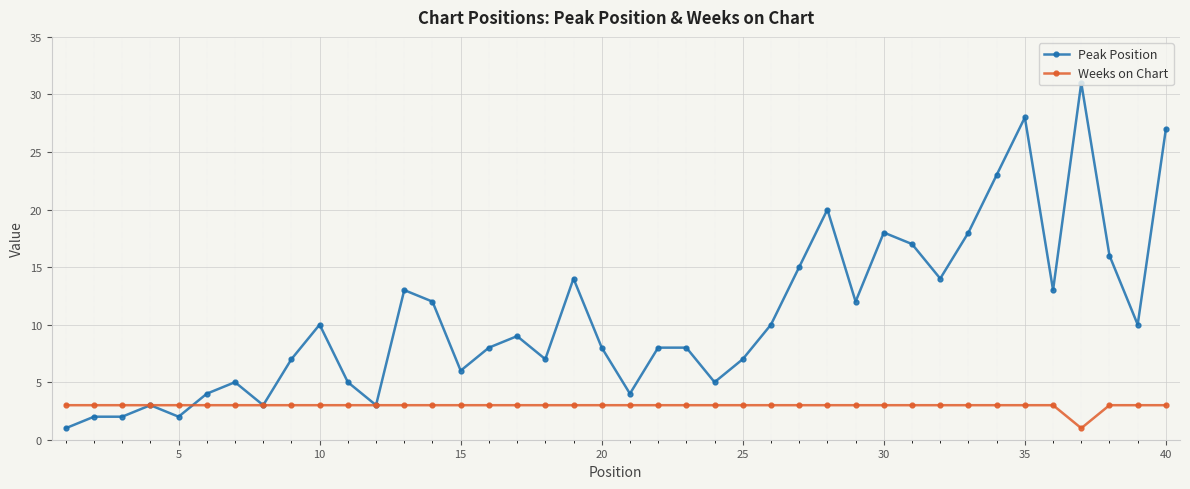

Which series has the largest total across all categories?

Peak Position